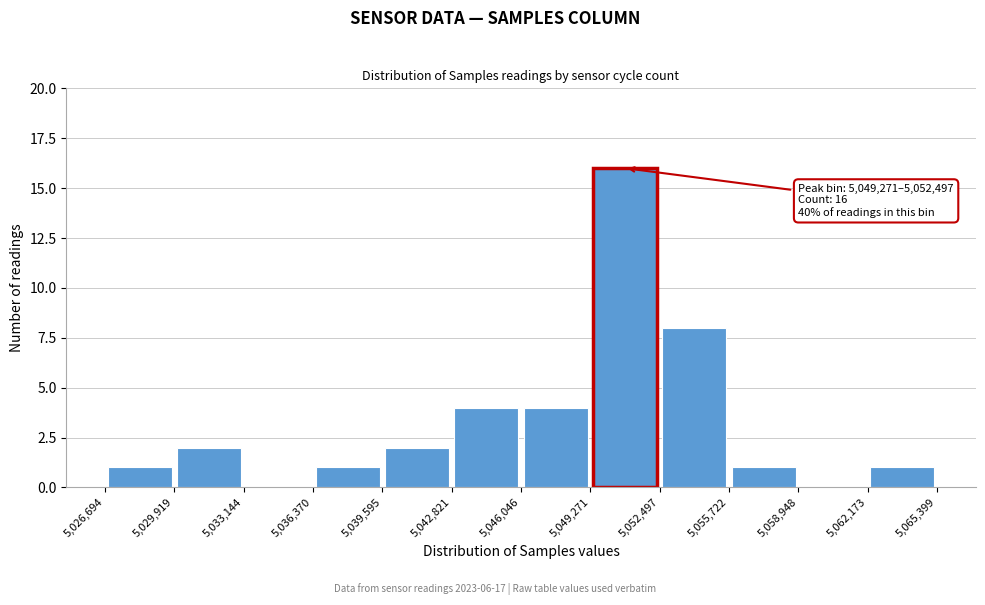

Which range on the x-axis has the tallest bar?

5,049,271 to 5,052,497